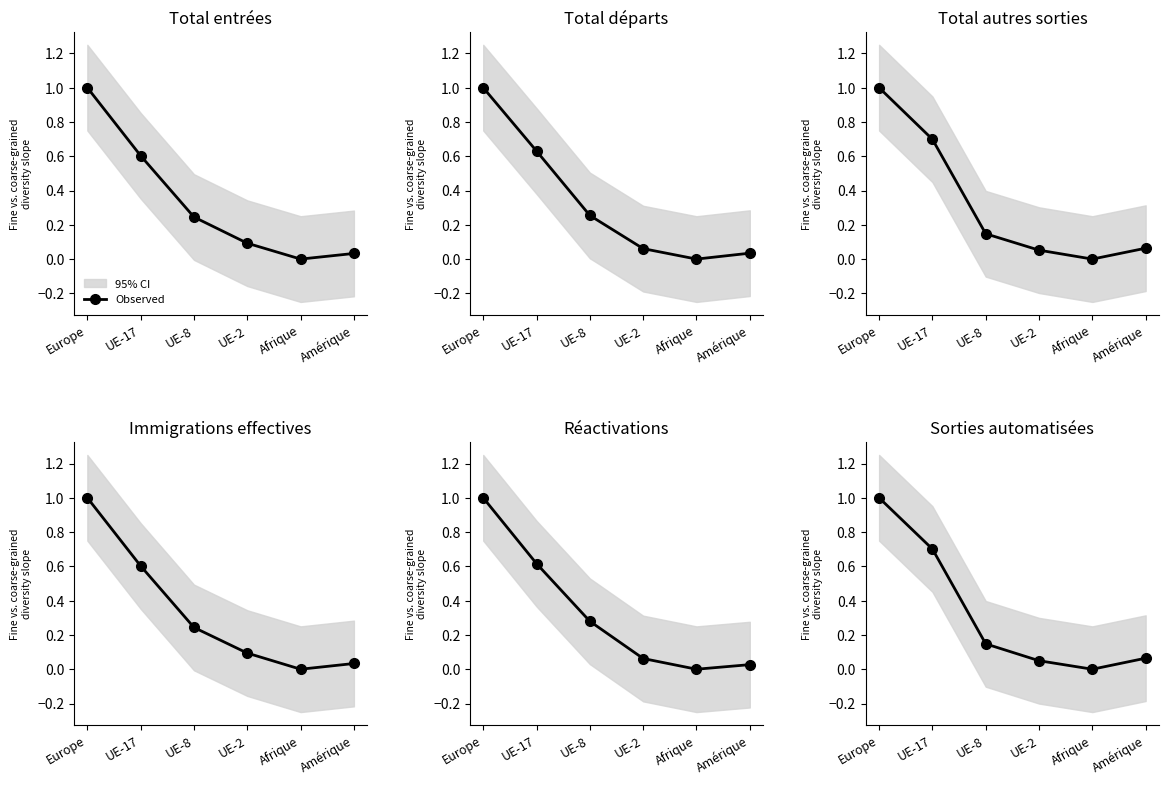

Does the chart display data point markers on the line(s)?

Yes